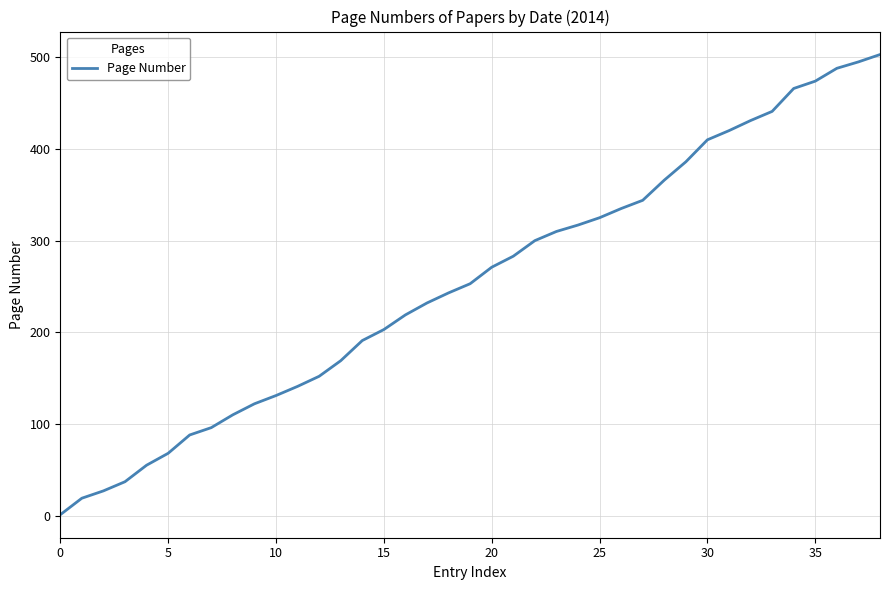

What is the difference between the maximum and minimum values?

502